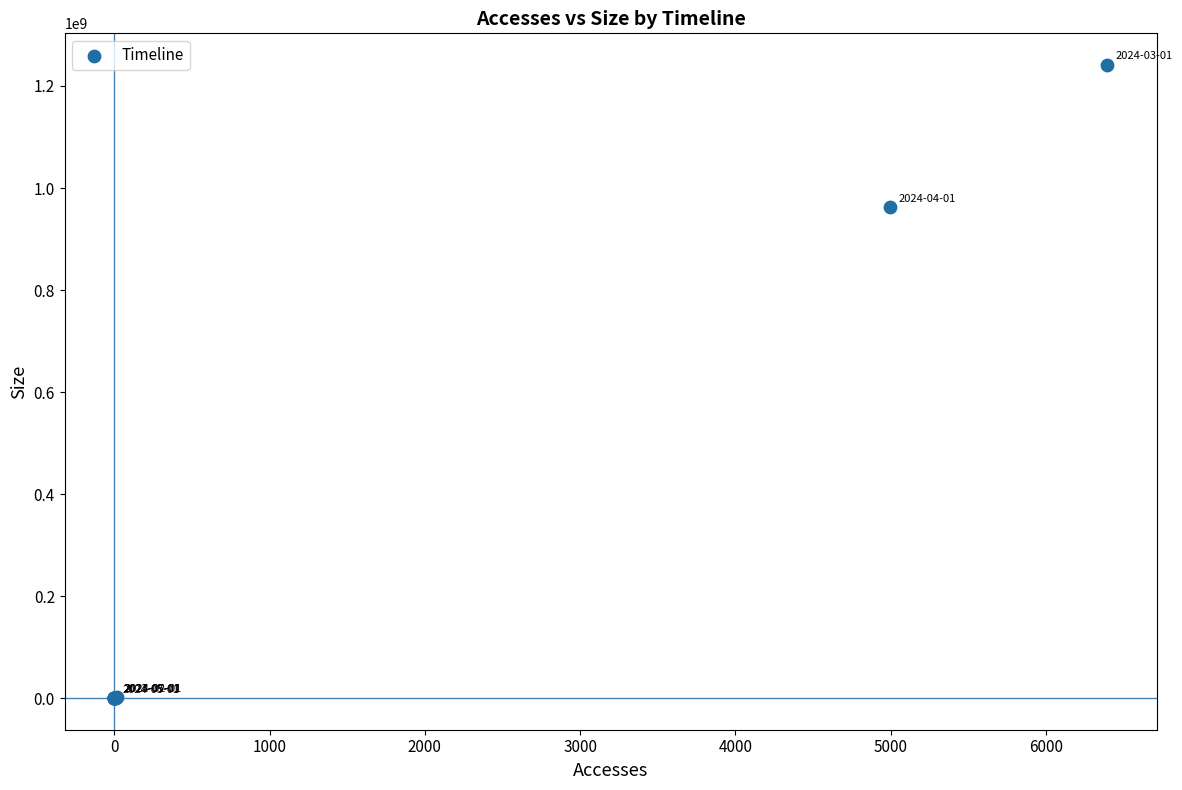

What Y value in the scatter plot is closest to 620585028?

962195031